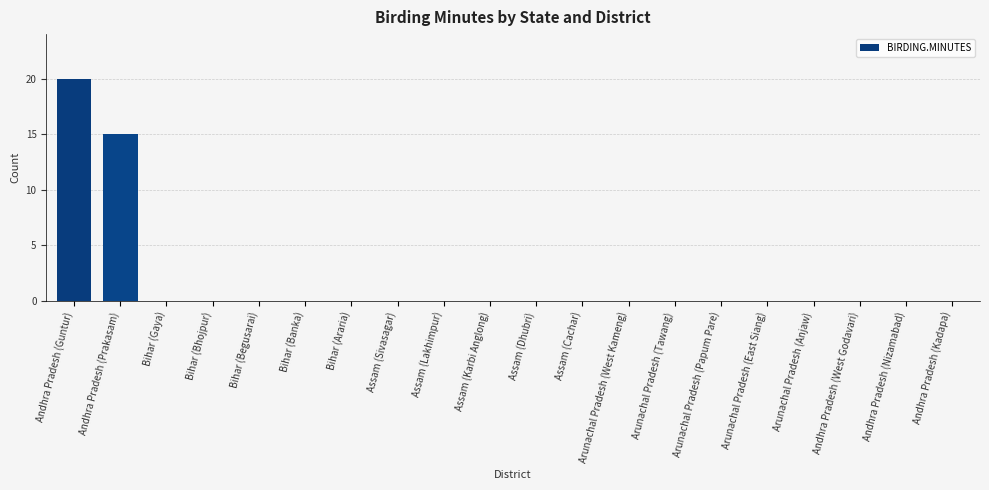

Are the bars horizontal?

No